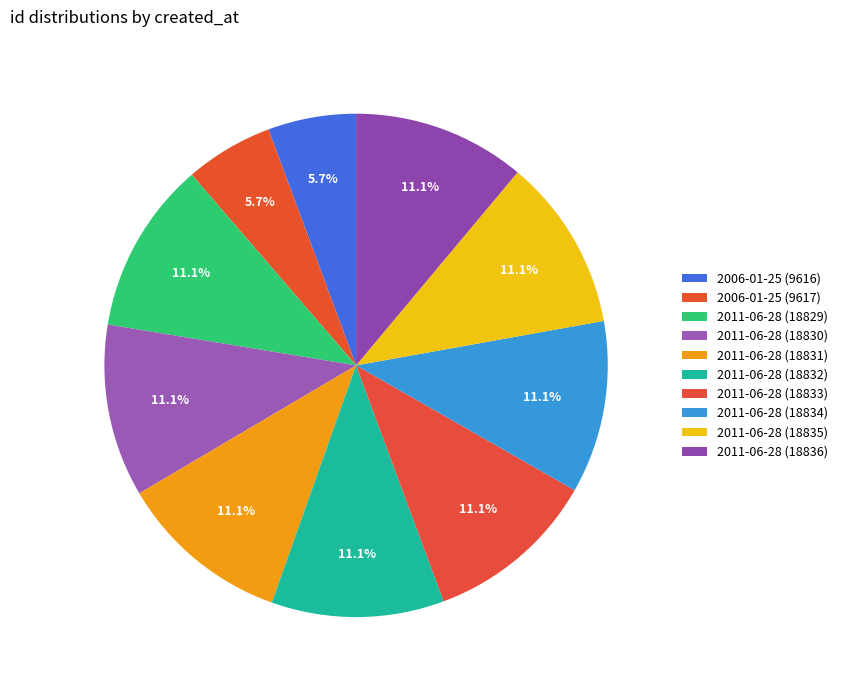

How many slices are in this pie chart?

10